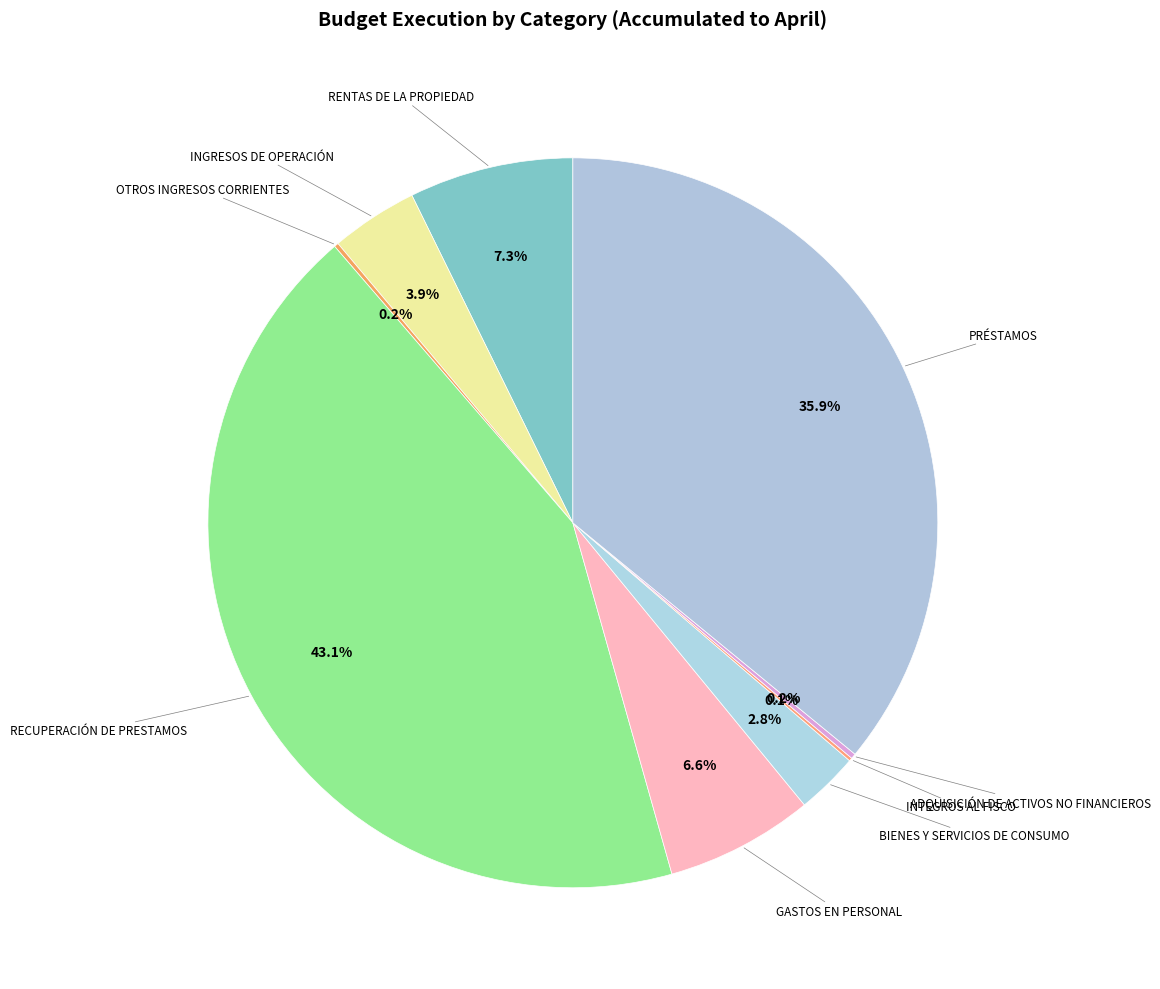

Is there any slice that represents more than half of the pie?

No